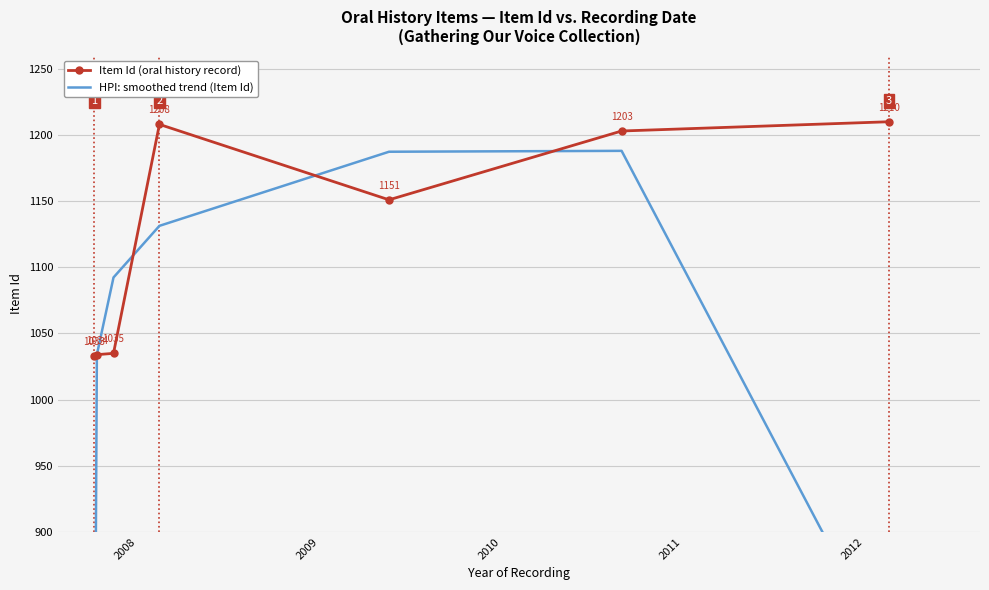

What is the value of the HPI: smoothed trend (Item Id) point at the 6th from the left?

1188.0